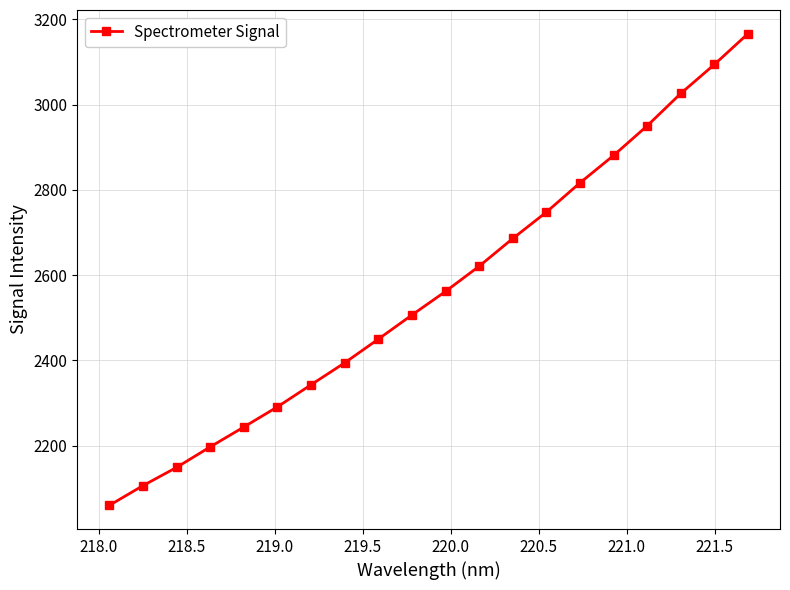

How many lines are shown in the chart?

1